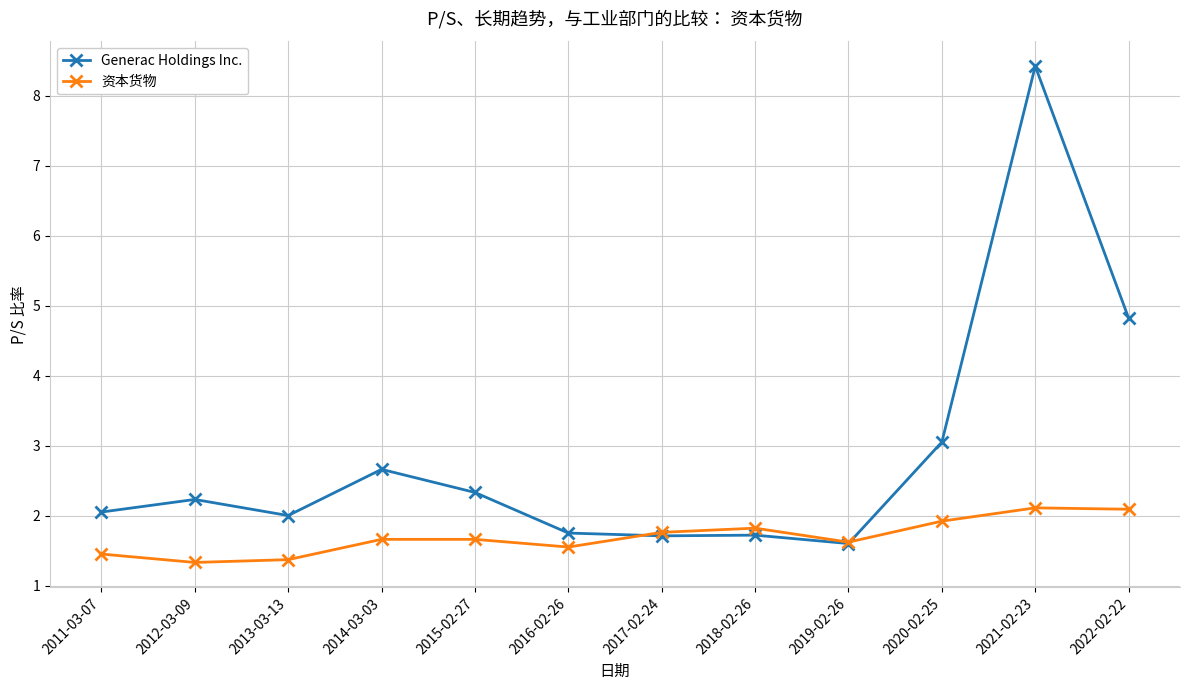

What is the difference between the highest and lowest values at 2020-02-25?

1.1